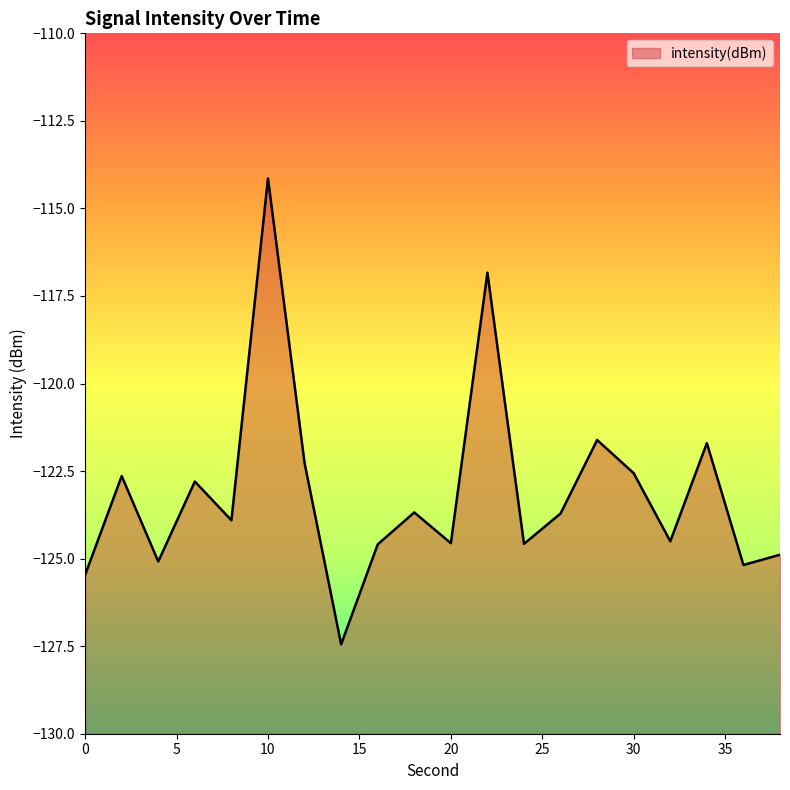

Rank the categories by value from highest to lowest.

10, 22, 28, 34, 12, 30, 2, 6, 18, 26, 8, 32, 20, 24, 16, 38, 4, 36, 0, 14